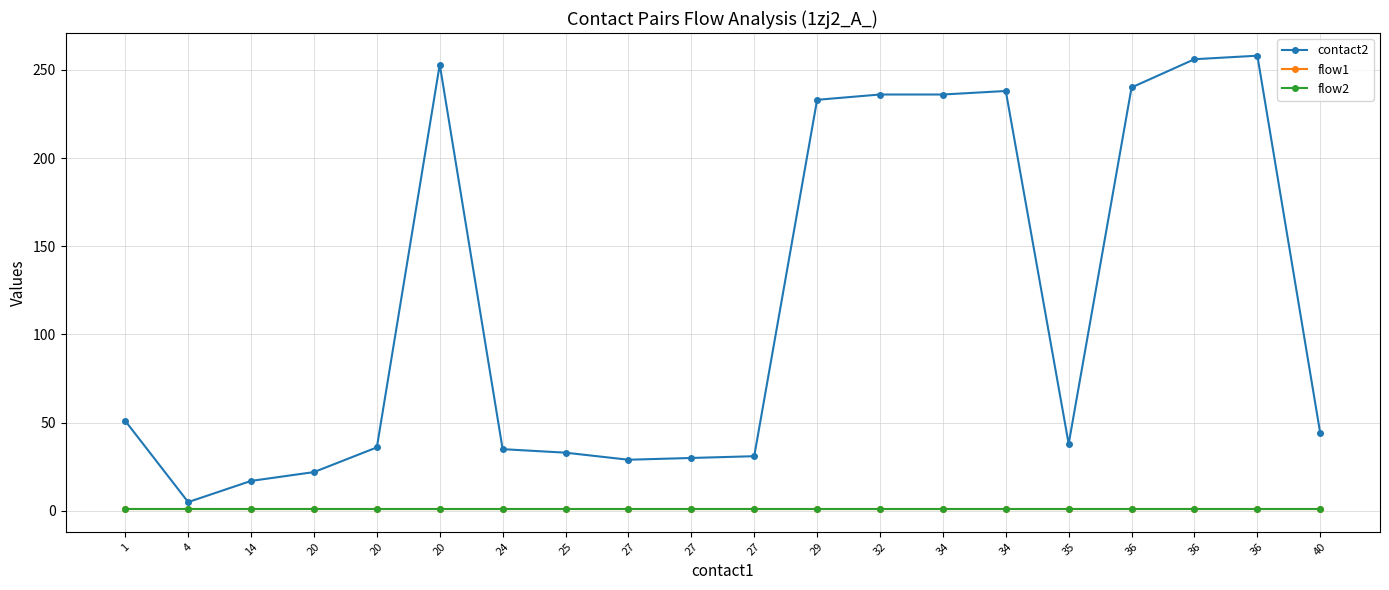

True or false: flow2 and flow1 cross at least once.

False